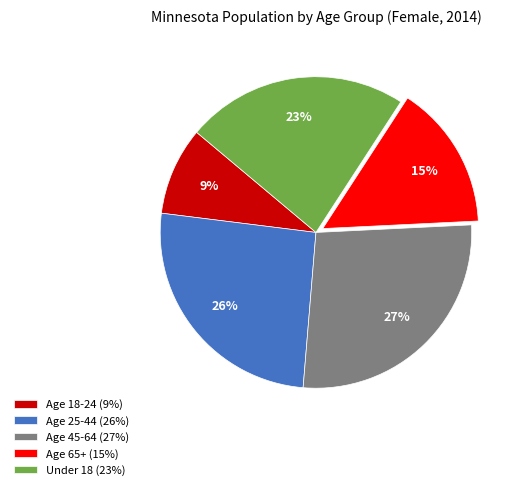

How many slices are in this pie chart?

5